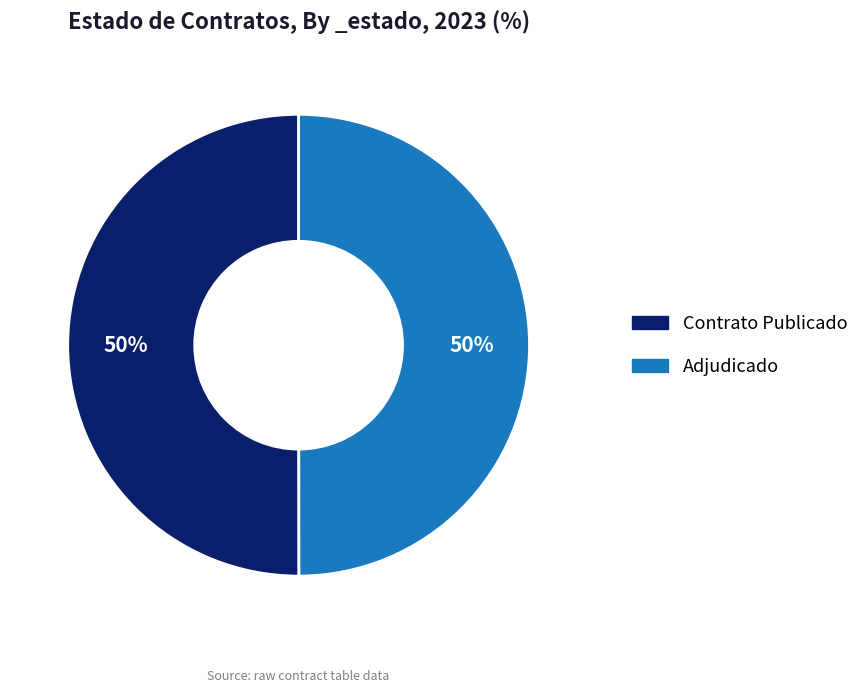

How many segments does this pie chart have?

2